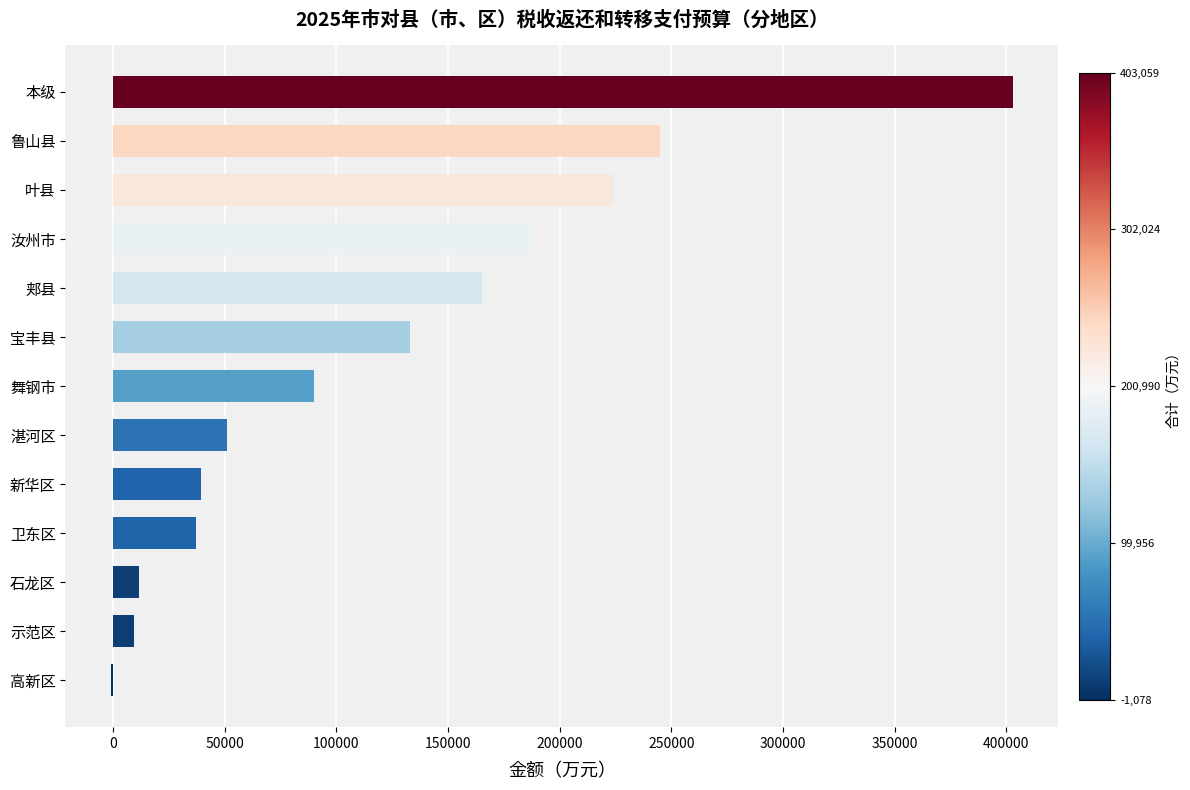

What is the average value?

122696